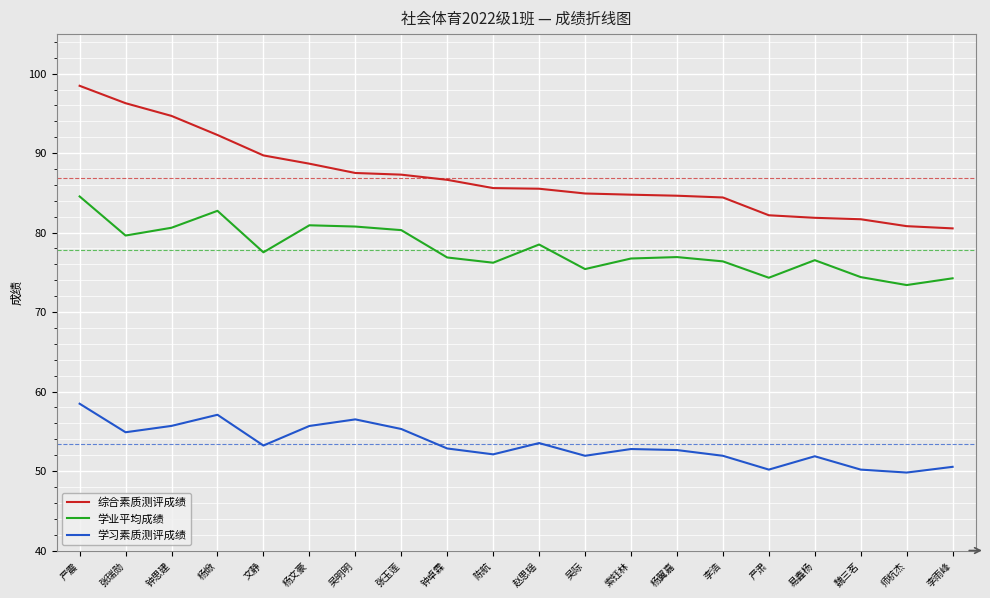

What is the average value of the 综合素质测评成绩 series?

86.9